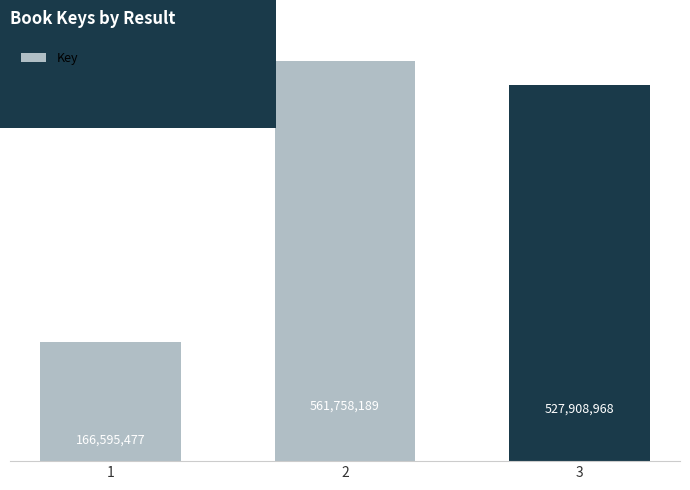

The value at 2 is 922893111. True or false?

False